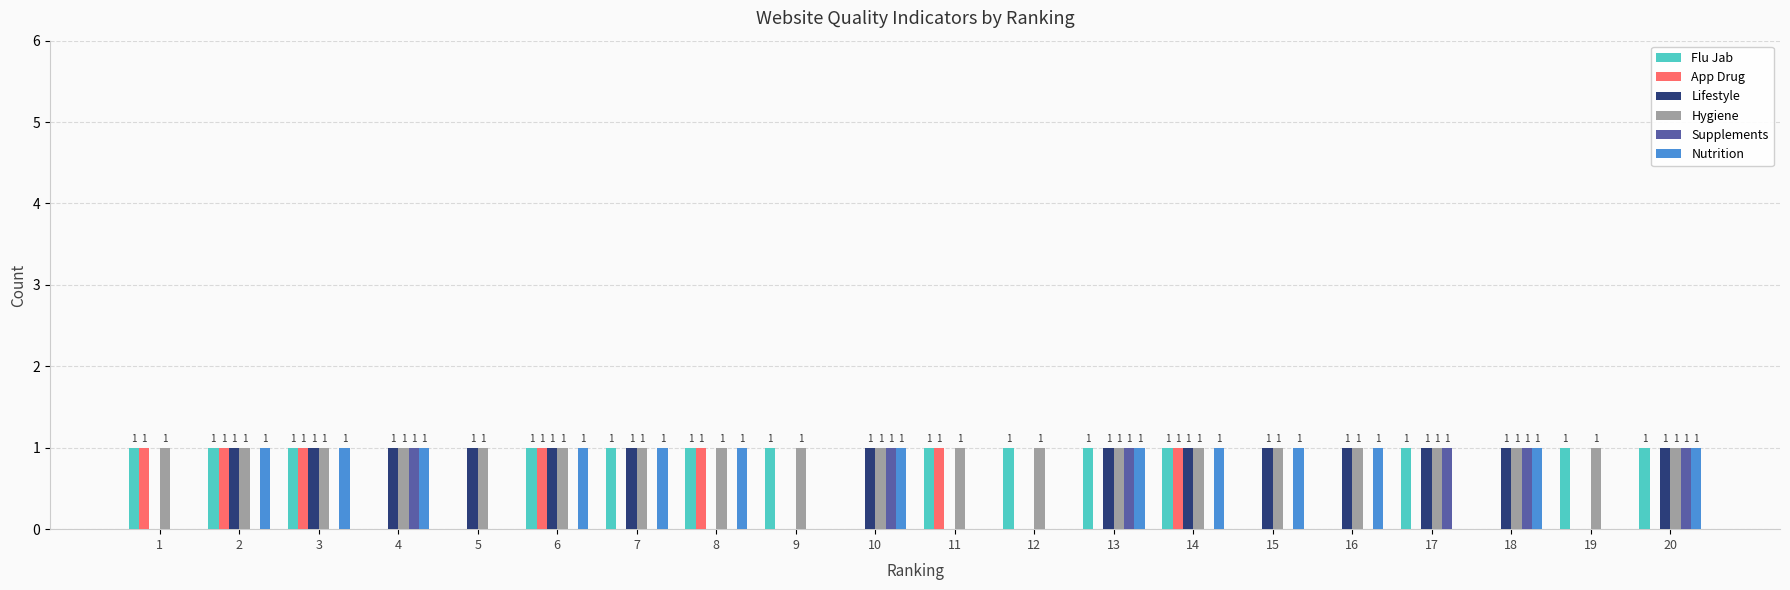

What is the sum of all App Drug values?

7